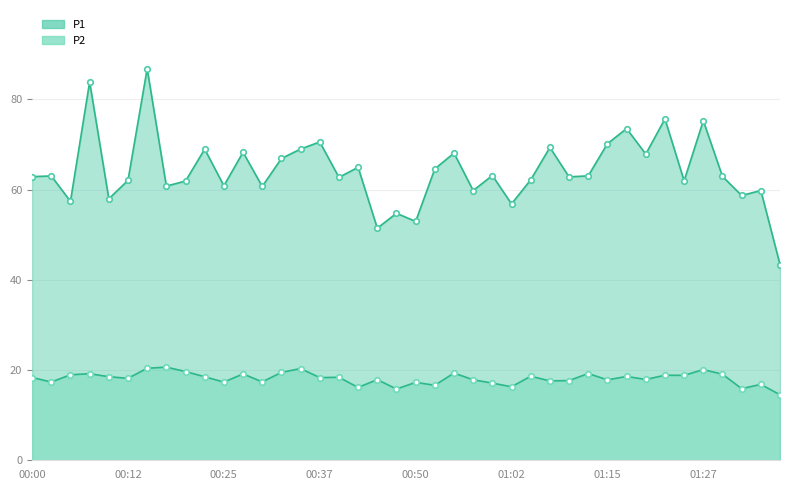

What is the value of the P1 point at the 39th from the left?

59.8